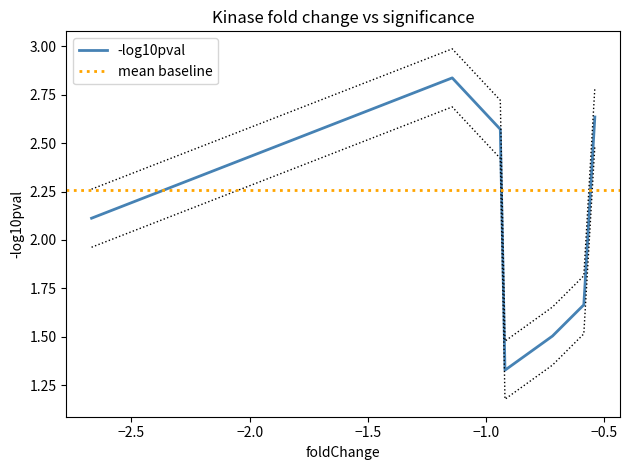

What is the difference between the maximum and minimum values?

1.5